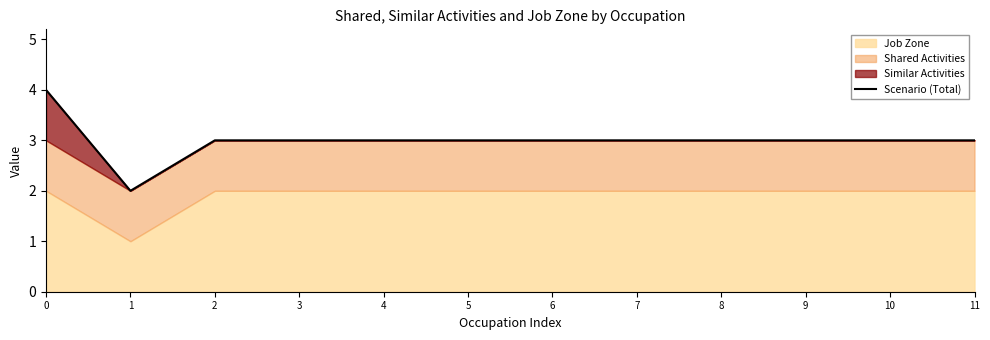

What is the value of the 12th point from the left?

3